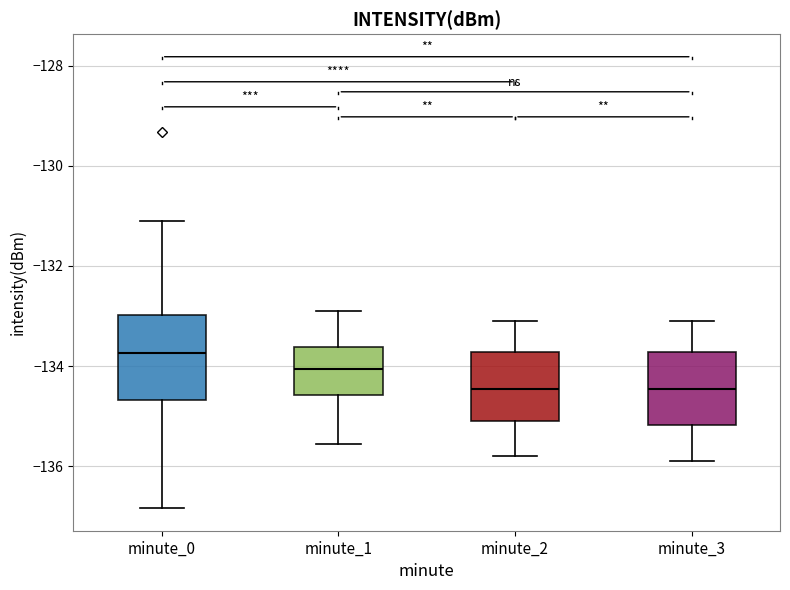

Reading left to right, transcribe this box plot: for each box, give where its median line is, the range the box spans, and where its two whiskers end, as read against the y-axis. The values are not printed on the chart, so give them approximately, as read against the axis.

minute_0: median -133.8, box -134.6 to -133.0, whiskers -136.8 to -131.2
minute_1: median -134.0, box -134.6 to -133.6, whiskers -135.6 to -132.8
minute_2: median -134.4, box -135.0 to -133.8, whiskers -135.8 to -133.0
minute_3: median -134.4, box -135.2 to -133.8, whiskers -135.8 to -133.0